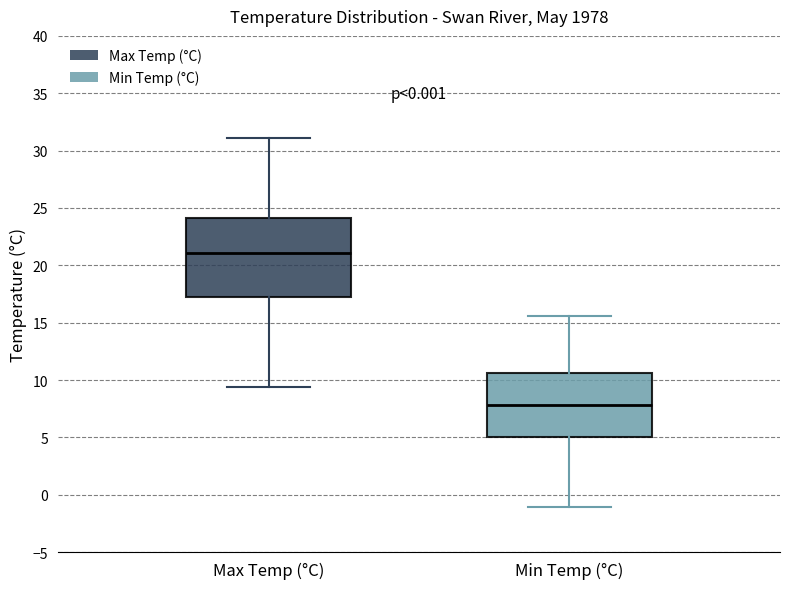

Where does the upper whisker of the box for Min Temp (°C) end on the y-axis? The values are not printed on the chart, so give them approximately, as read against the axis.

15.5